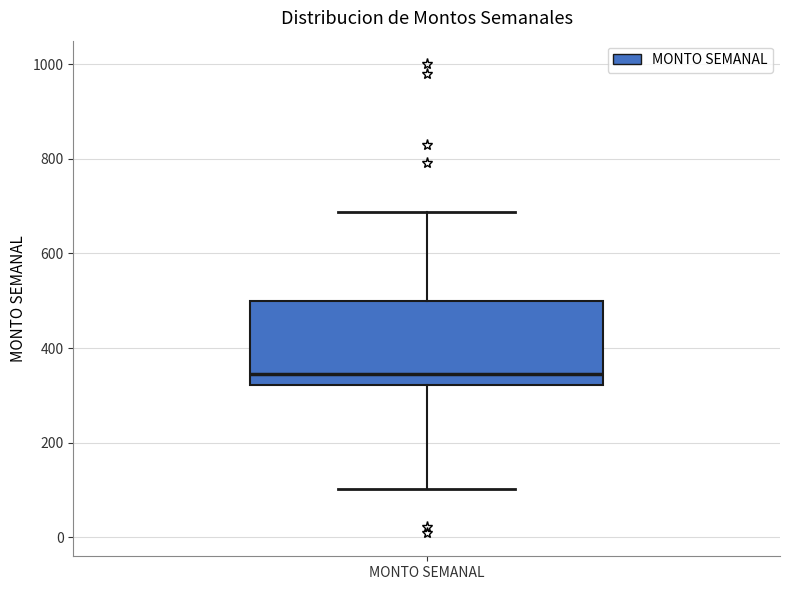

Transcribe this box plot: give where the median line is, the range the box spans, and where the two whiskers end, as read against the y-axis. The values are not printed on the chart, so give them approximately, as read against the axis.

median 340, box 320 to 500, whiskers 100 to 680